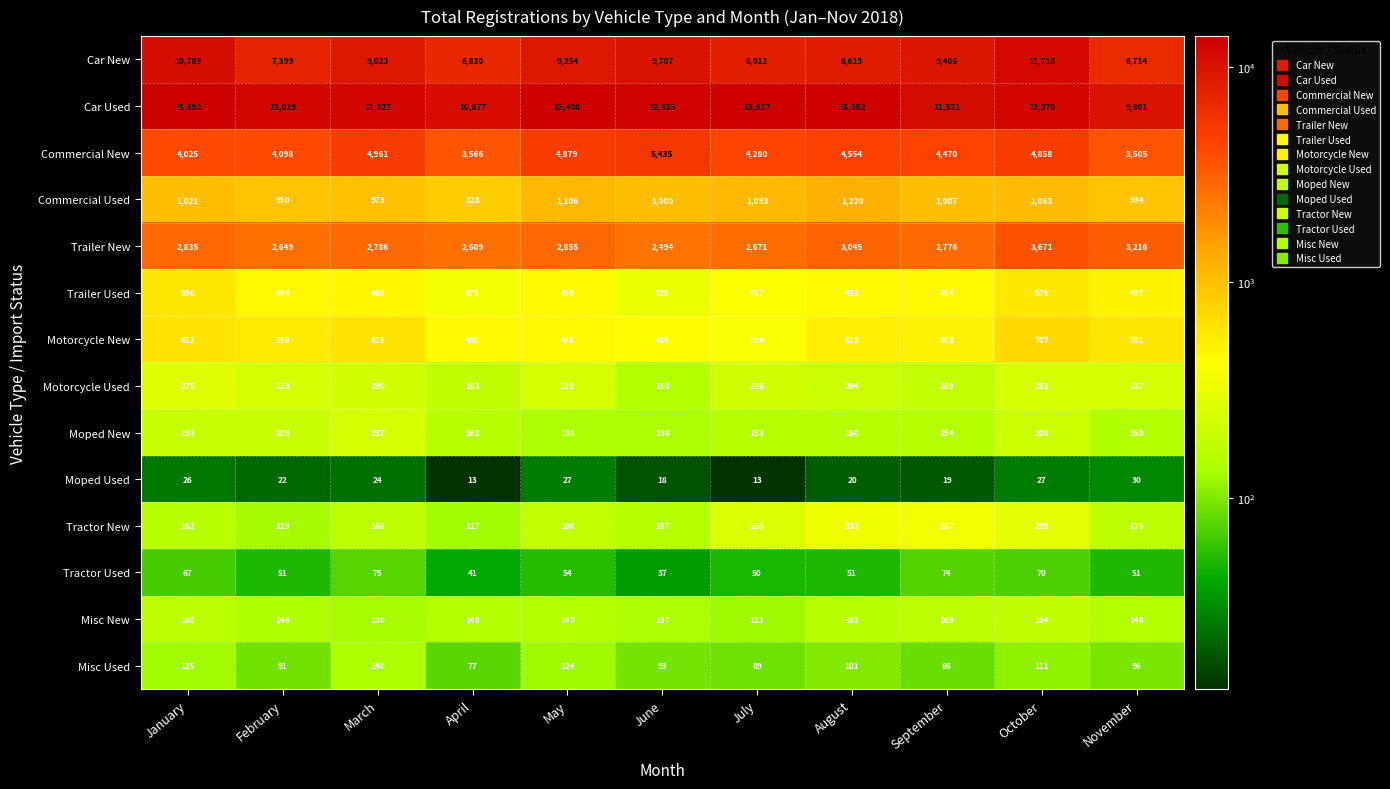

What is the minimum value shown in the chart?

13